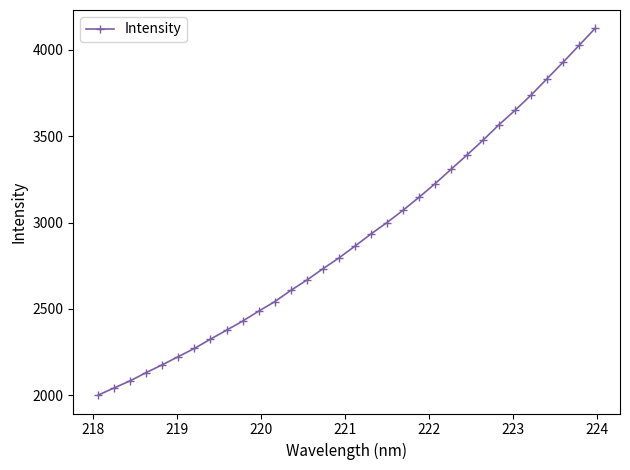

How many lines are shown in the chart?

1